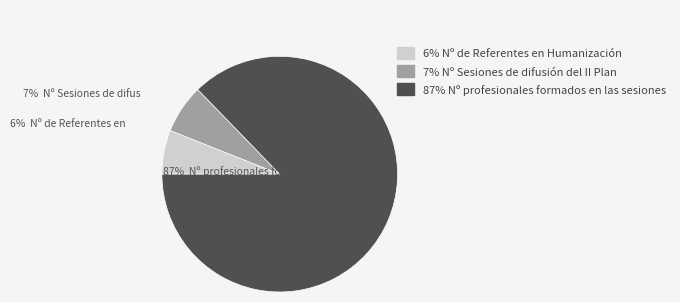

Is there any slice that represents more than half of the pie?

Yes